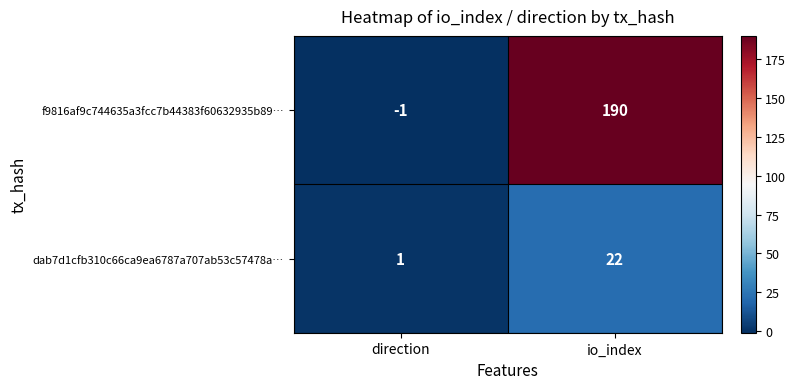

How many data points does each series have?

2